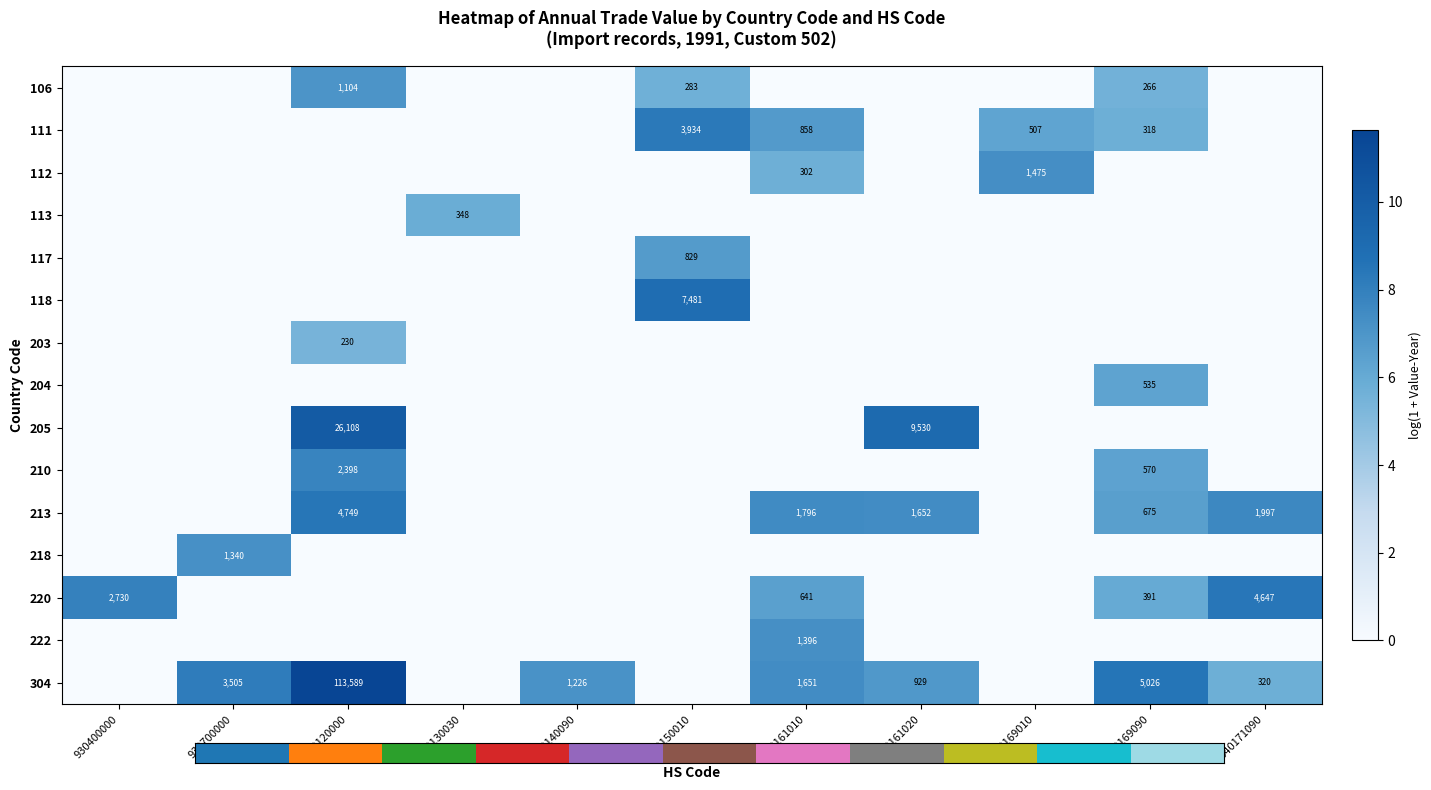

Is it true that 112 equals 0.0 at 940171090?

True